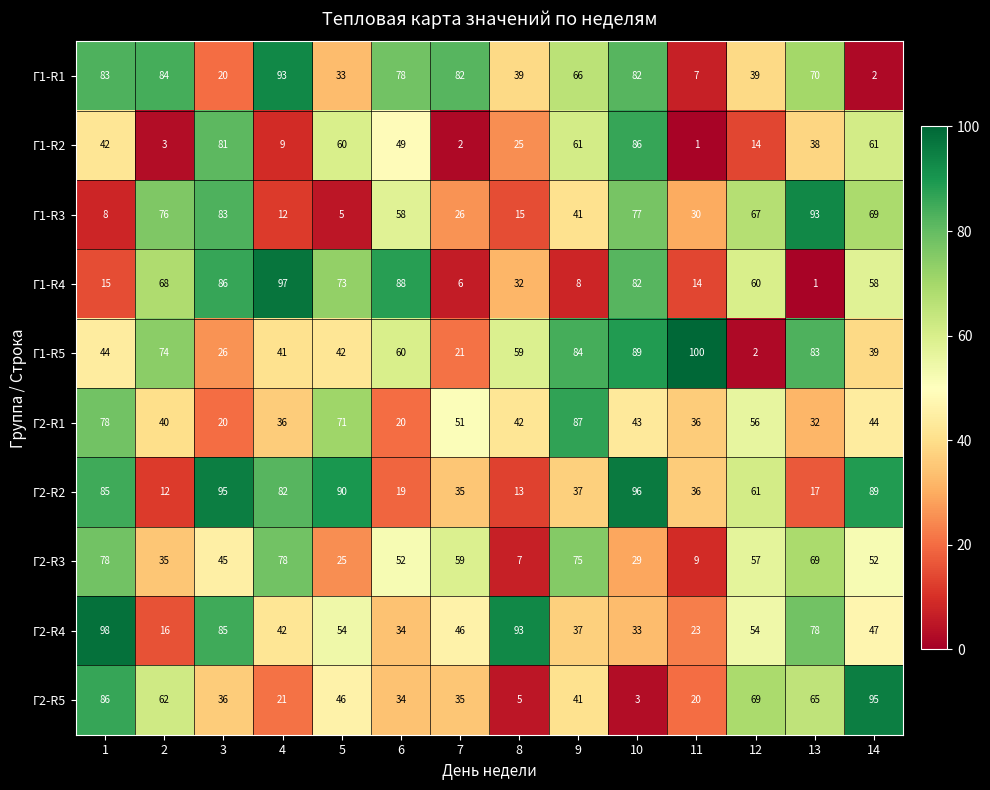

At which category is the sum across all series the highest?

10